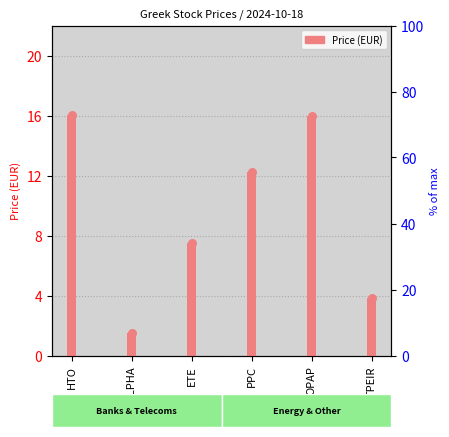

Approximately how many times larger is the value at ALPHA compared to PPC?

0.1